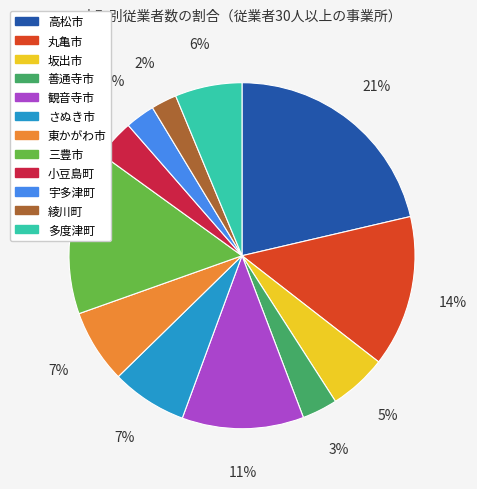

What percentage is the 小豆島町 slice, to the nearest percent?

4%